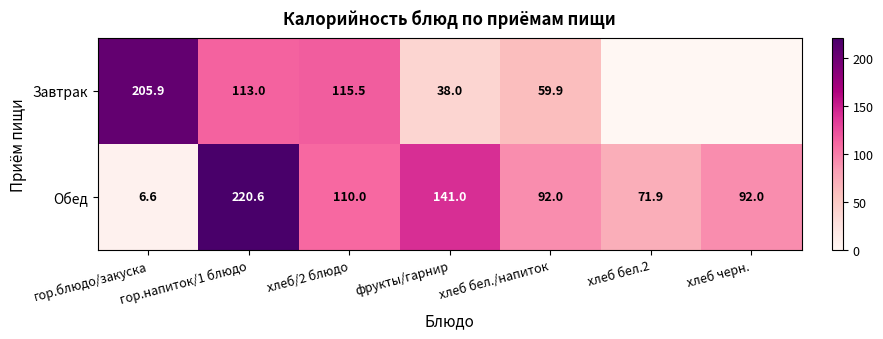

The value of Завтрак at гор.блюдо/закуска is 205.9. True or false?

True